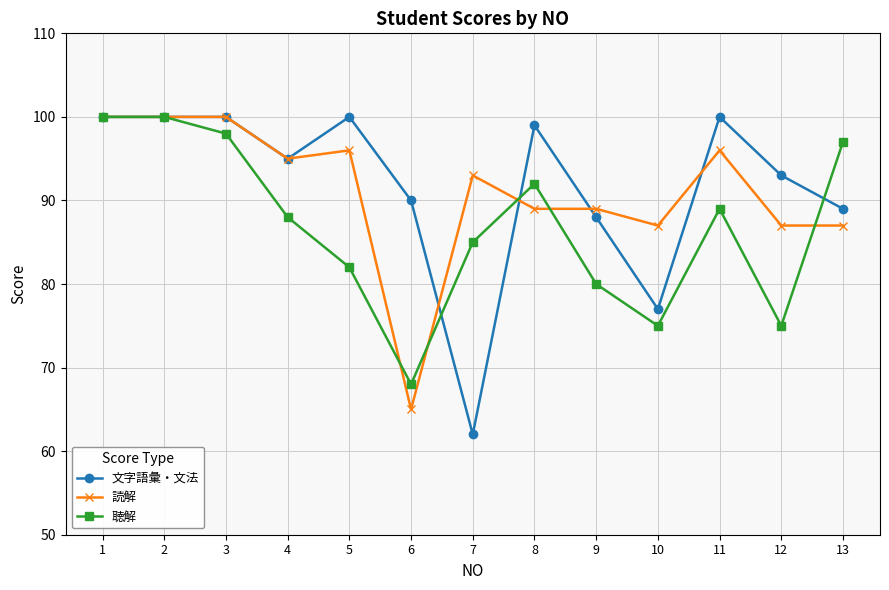

Which series has the largest range (max minus min)?

文字語彙・文法